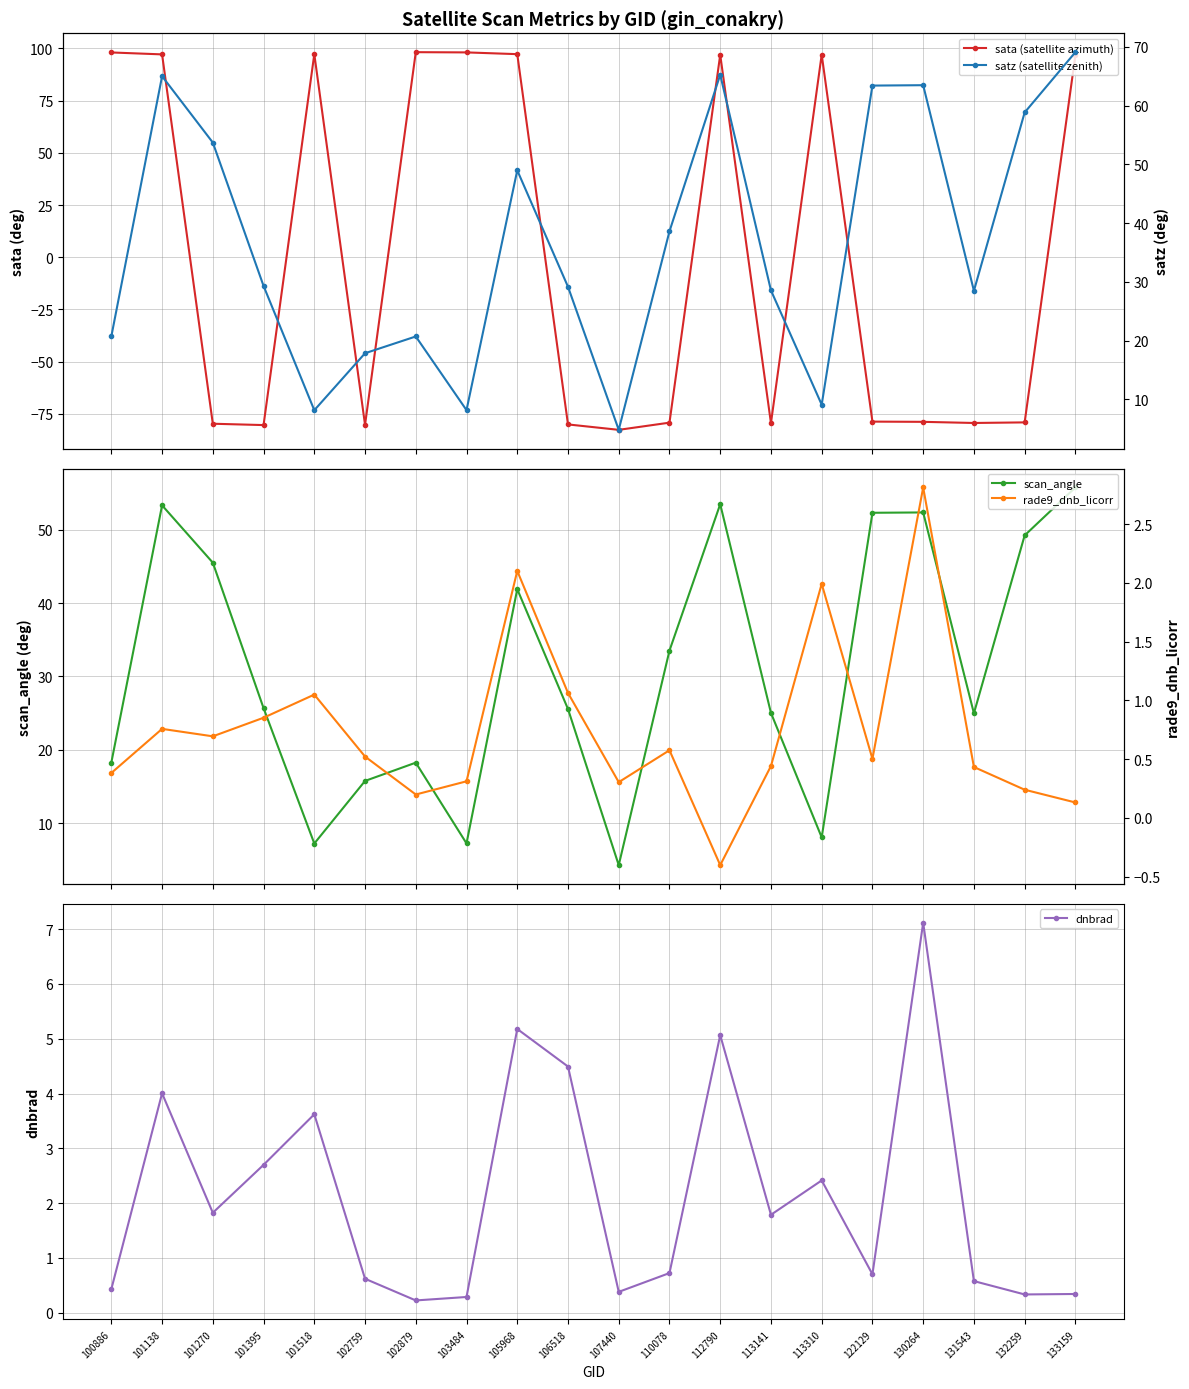

At which label is sata (satellite azimuth) closest to 7?

122129